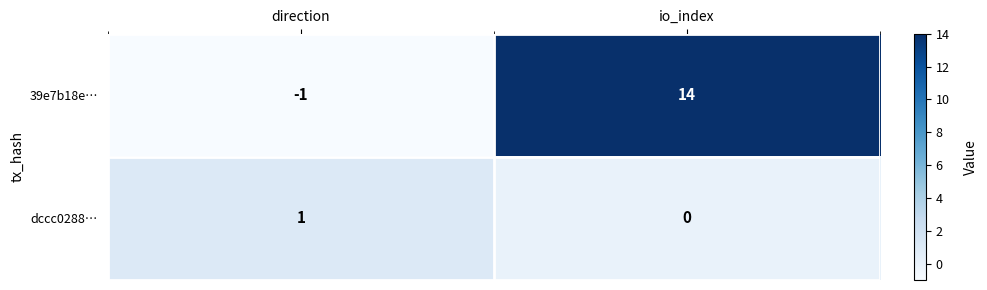

Which series has the widest spread of values?

39e7b18e…